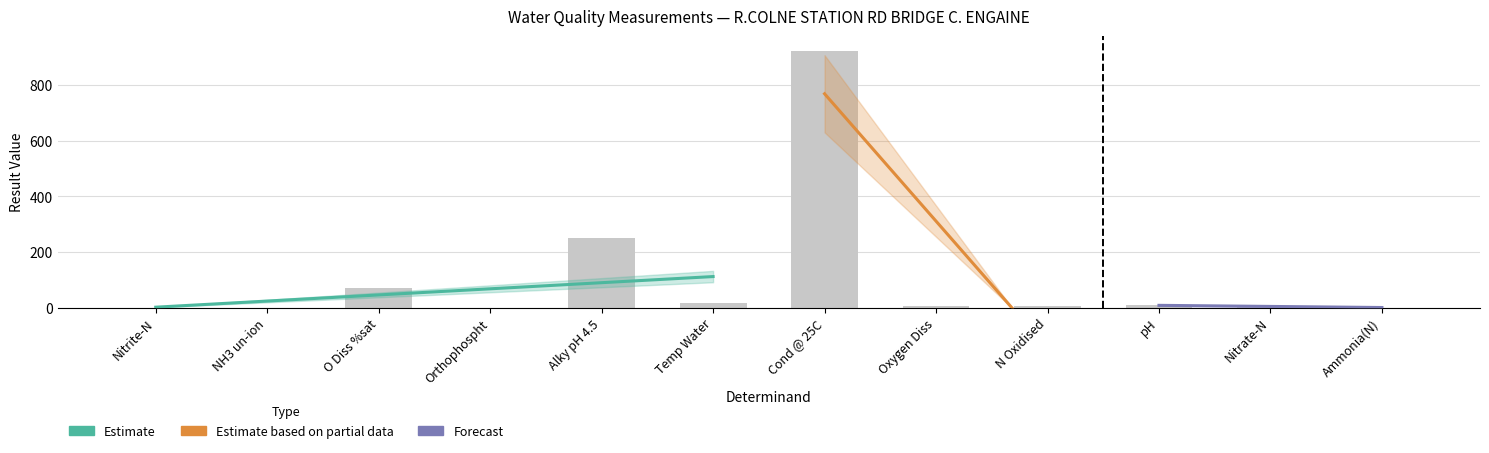

The value at Ammonia(N) is 0.0. True or false?

True